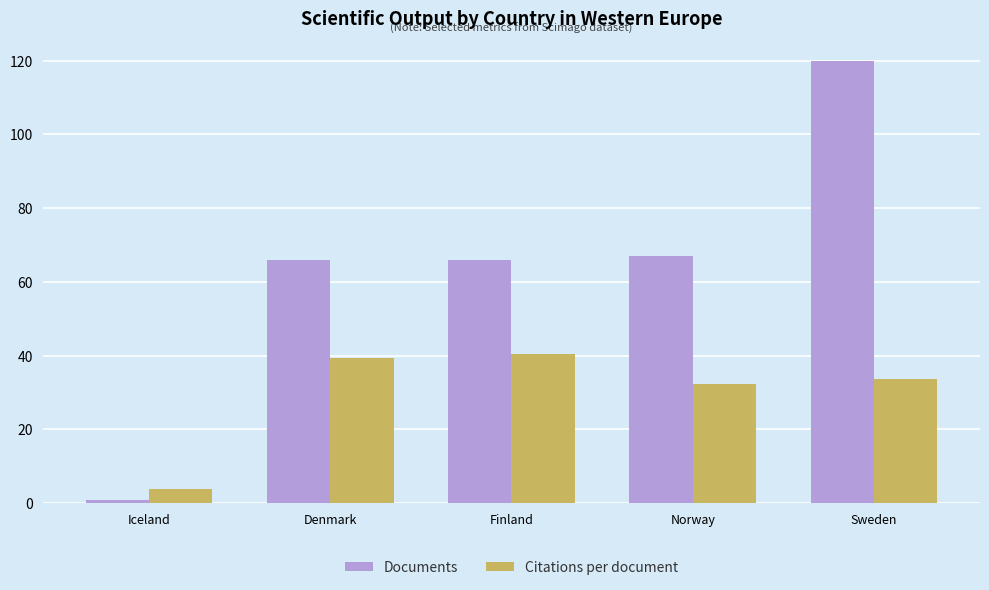

Does the chart contain stacked bars?

No